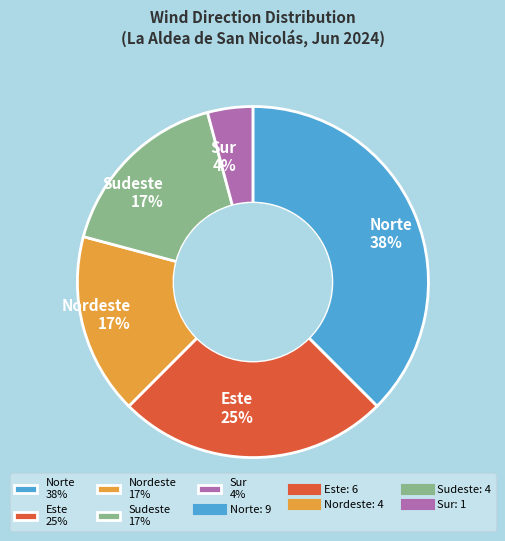

Between Este 25% and Nordeste 17%, which is larger?

Este 25%